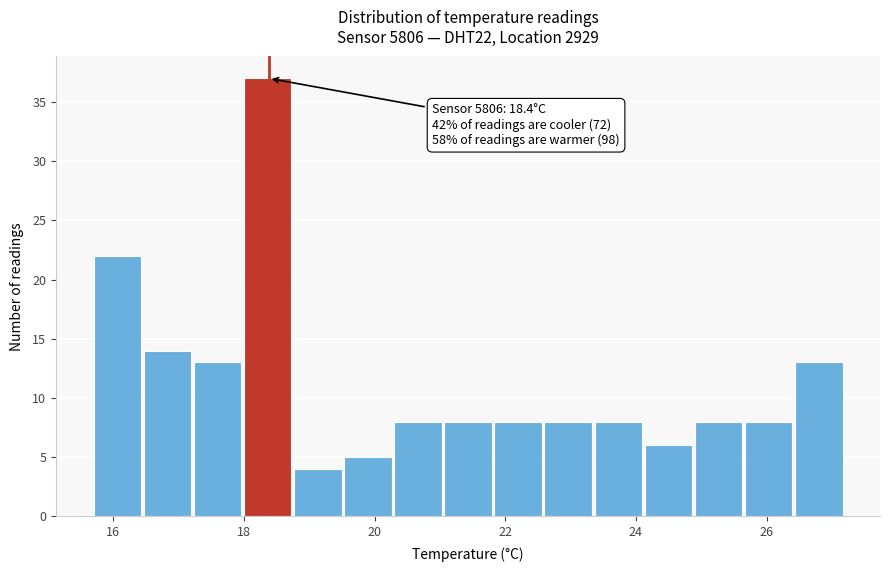

Read against the x-axis, roughly where is the centre of the tallest bar?

18.4